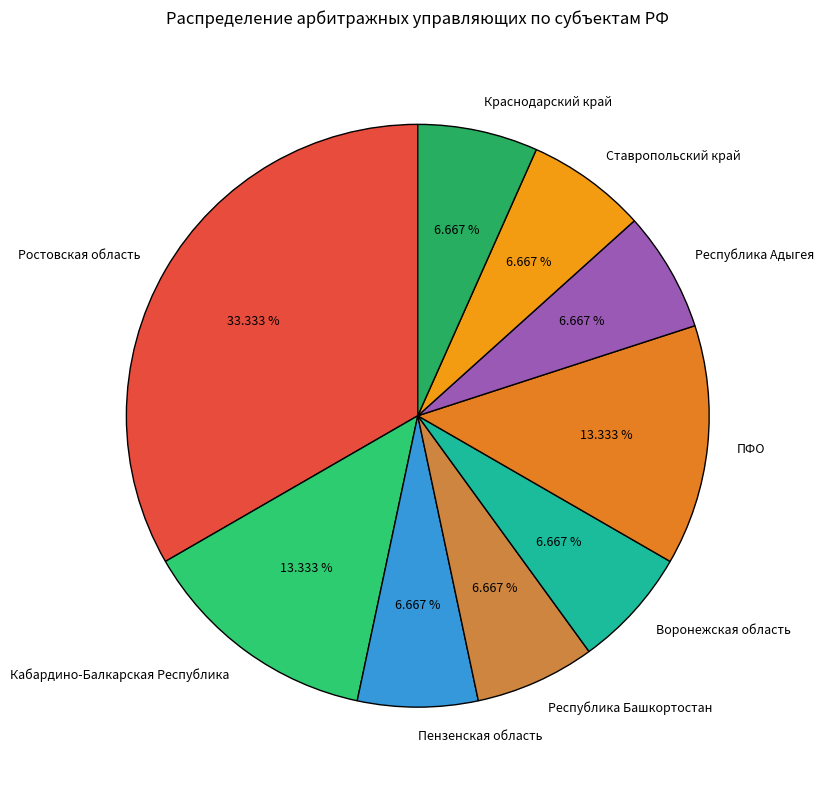

The Пензенская область slice represents 7% of the pie. True or false?

True